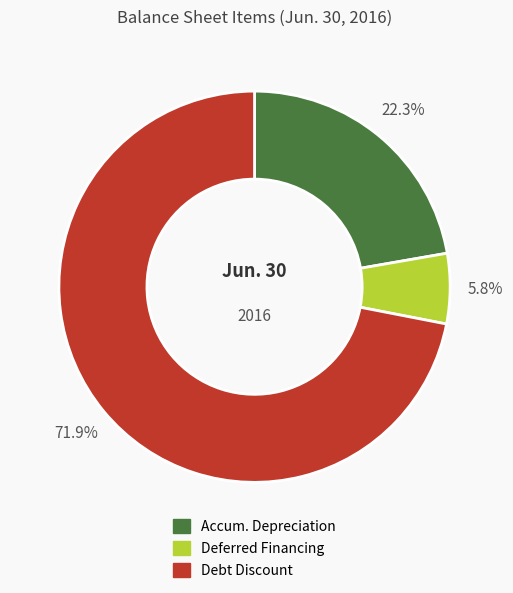

Is there any slice that represents more than half of the pie?

Yes